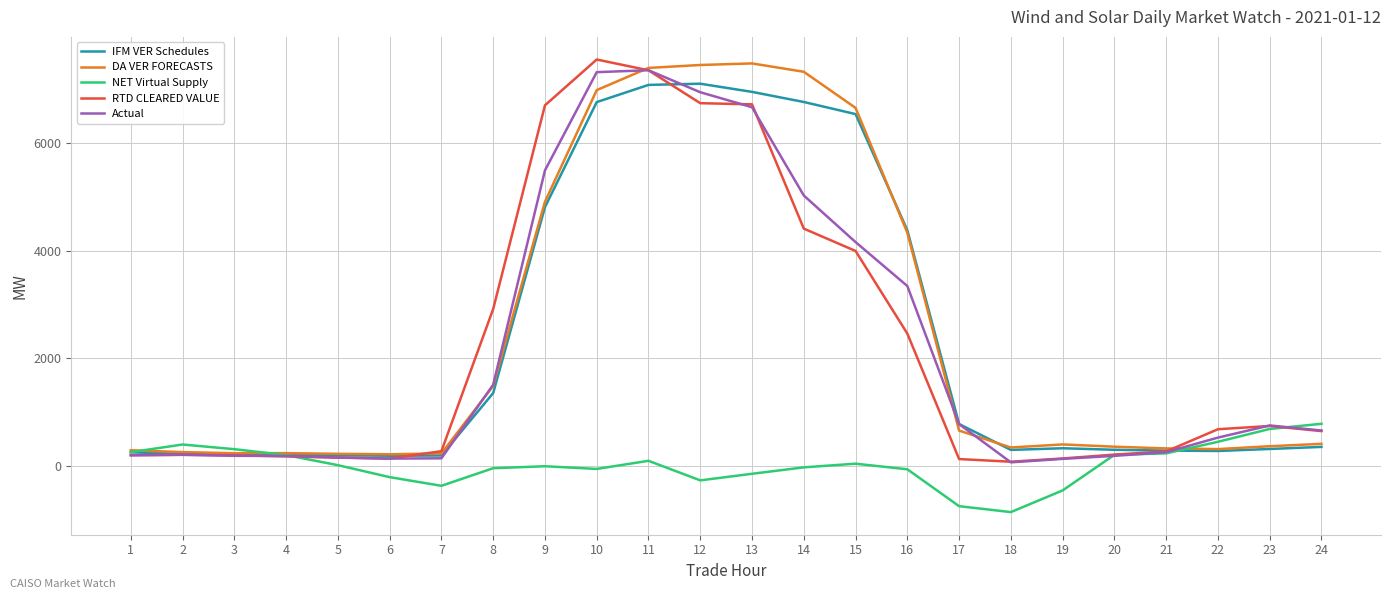

What are all the series names shown in the legend?

IFM VER Schedules, DA VER FORECASTS, NET Virtual Supply, RTD CLEARED VALUE, Actual